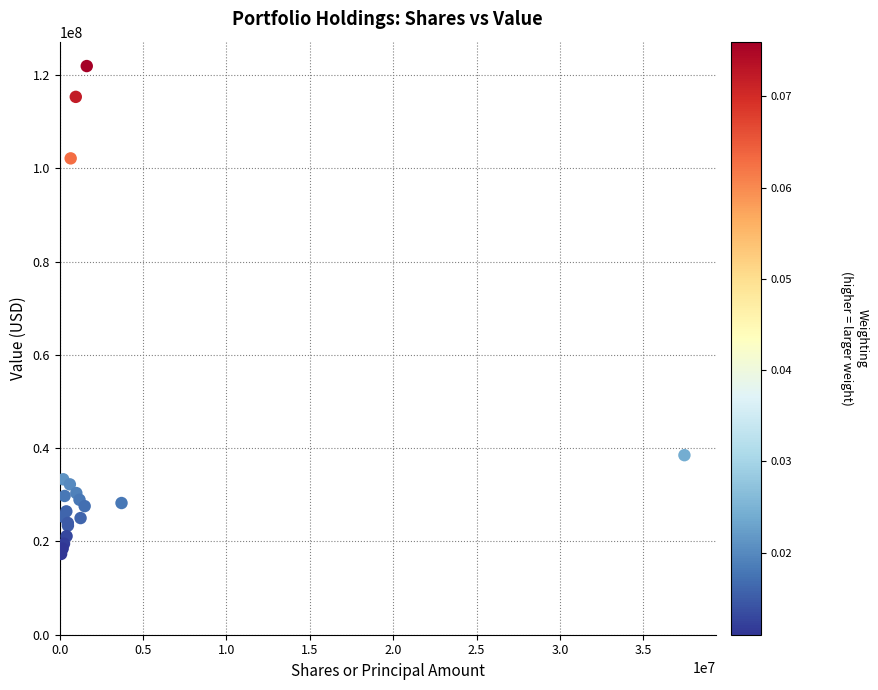

What Y value in the scatter plot is closest to 69614500?

38490000